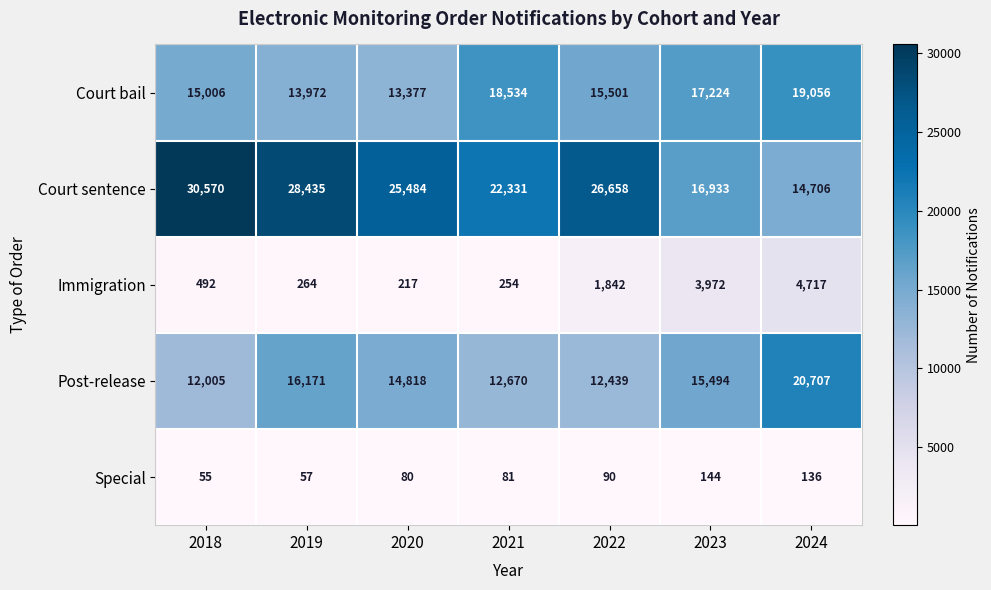

Which series changed the most between 2018 and 2023?

Court sentence